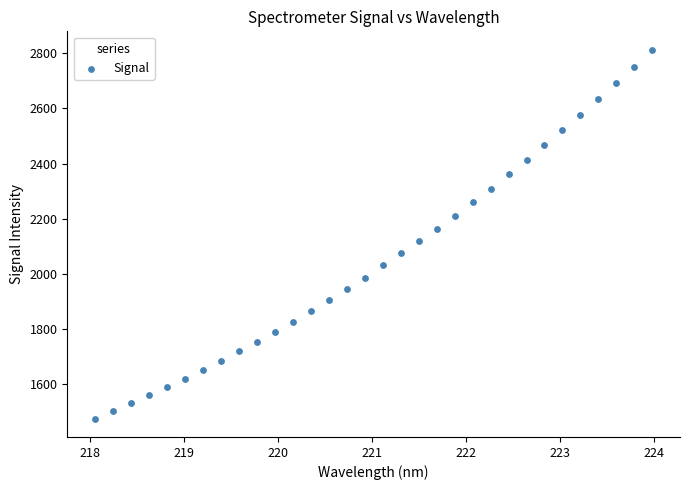

What is the range of Y values (max minus min)?

1337.6